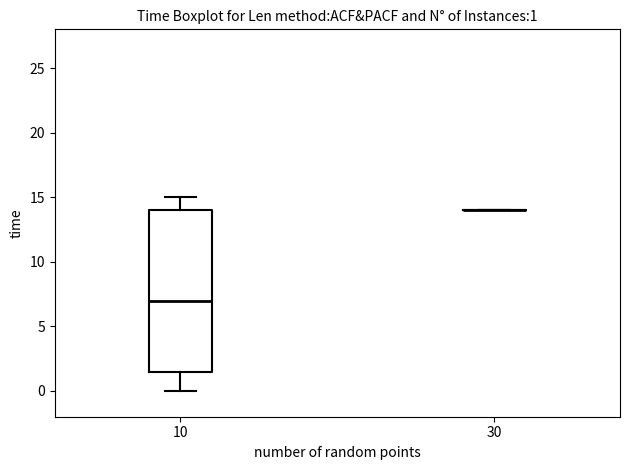

Comparing the boxes themselves (not the whiskers), which one is the tallest?

10